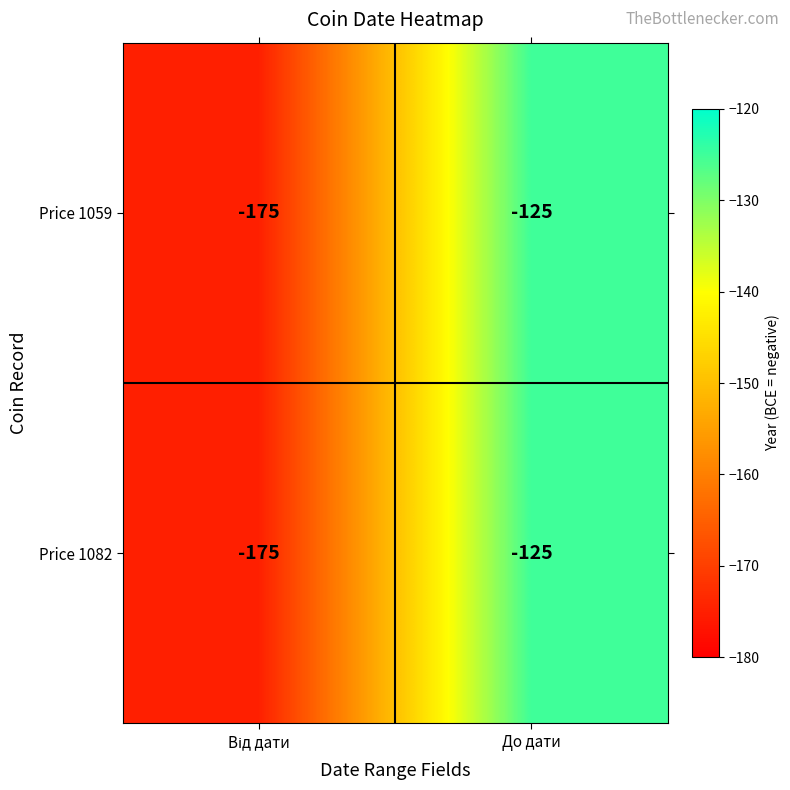

Reading left to right, extract all data points from this chart.

Price 1059: -175	-125
Price 1082: -175	-125